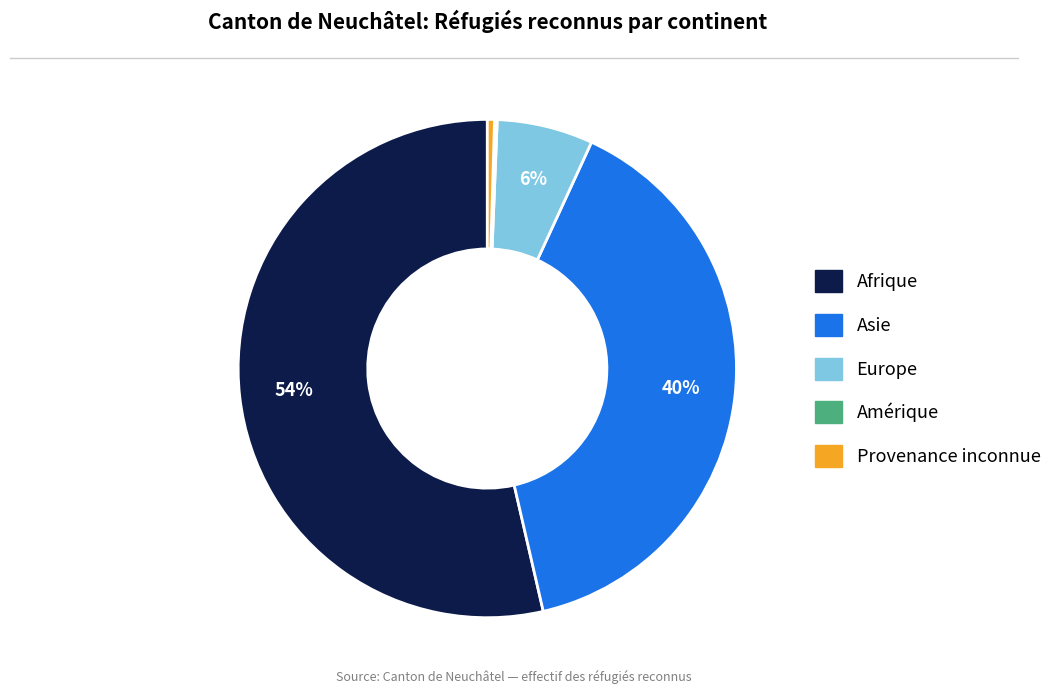

What percentage is the Asie slice, to the nearest percent?

40%